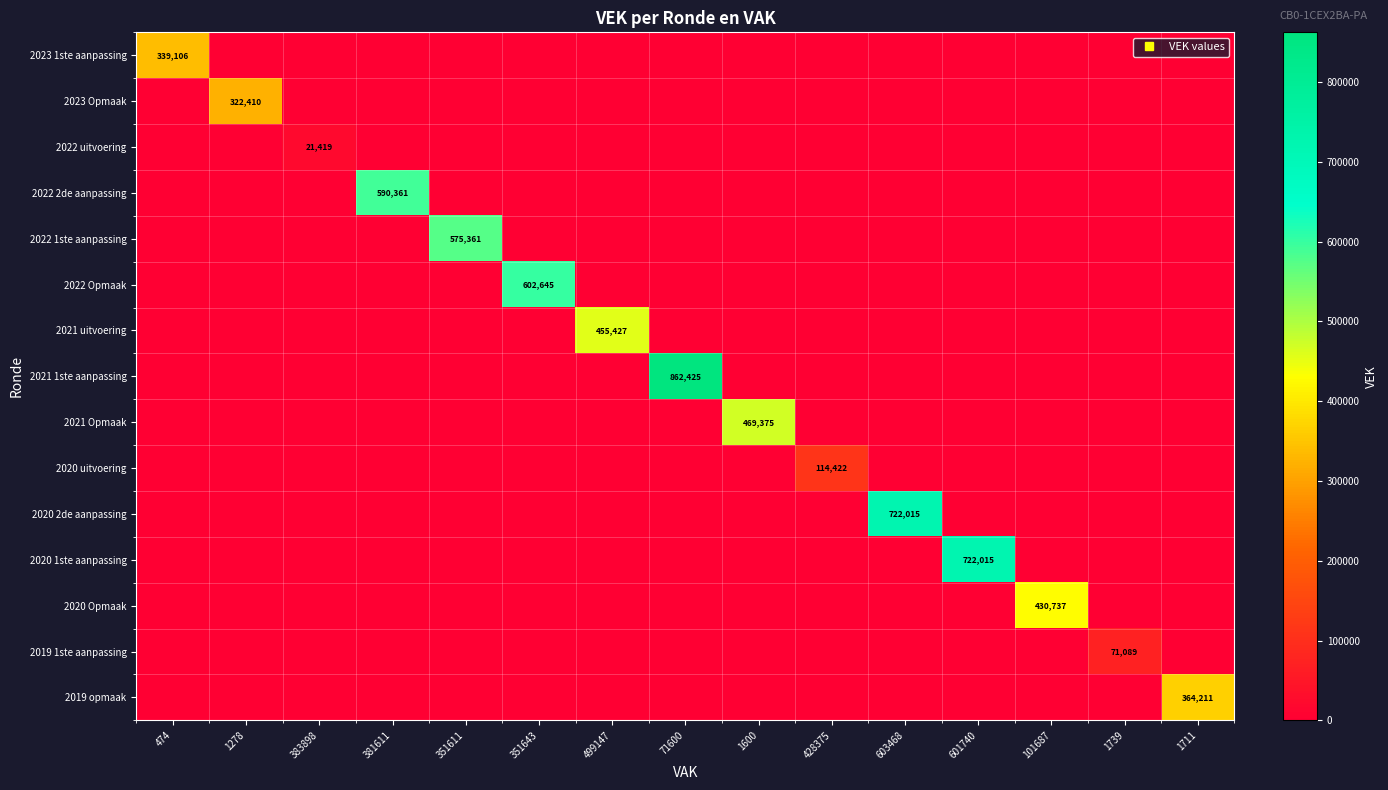

Which series changed the most between 381611 and 101687?

2022 2de aanpassing